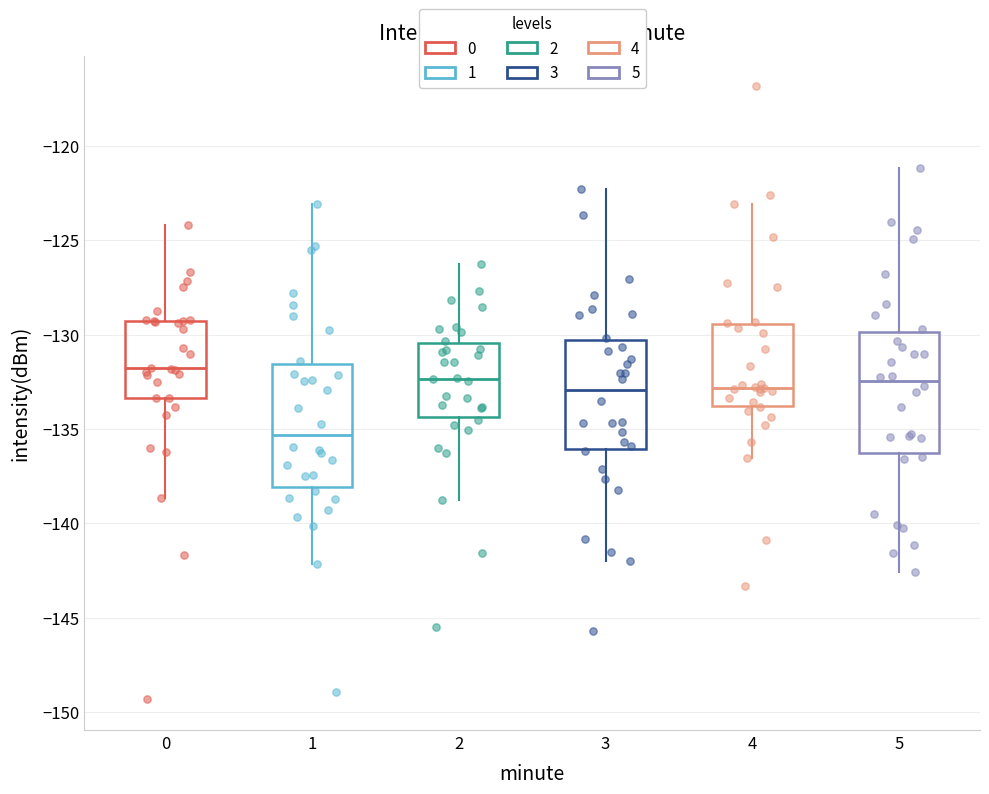

Where is the lower edge of the box at x = 1 on the y-axis? The values are not printed on the chart, so give them approximately, as read against the axis.

-138.0